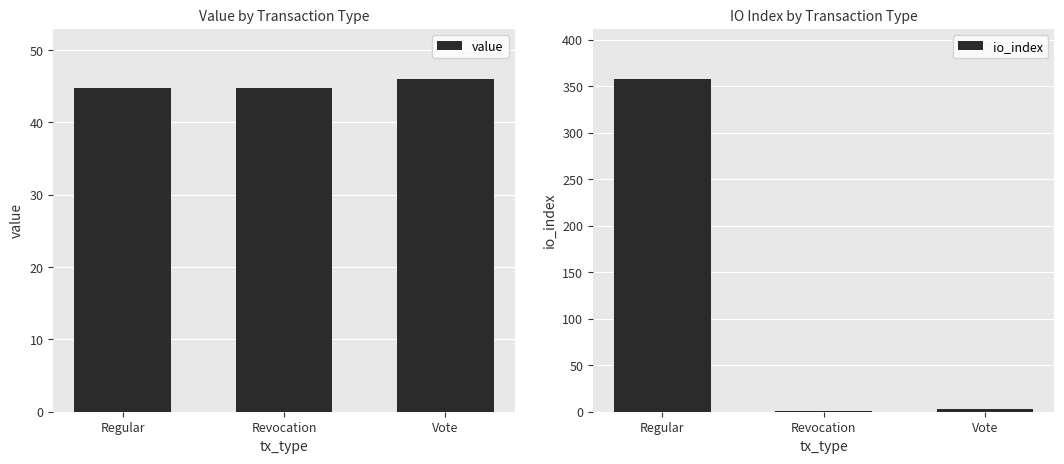

At which label does io_index reach its peak?

Regular